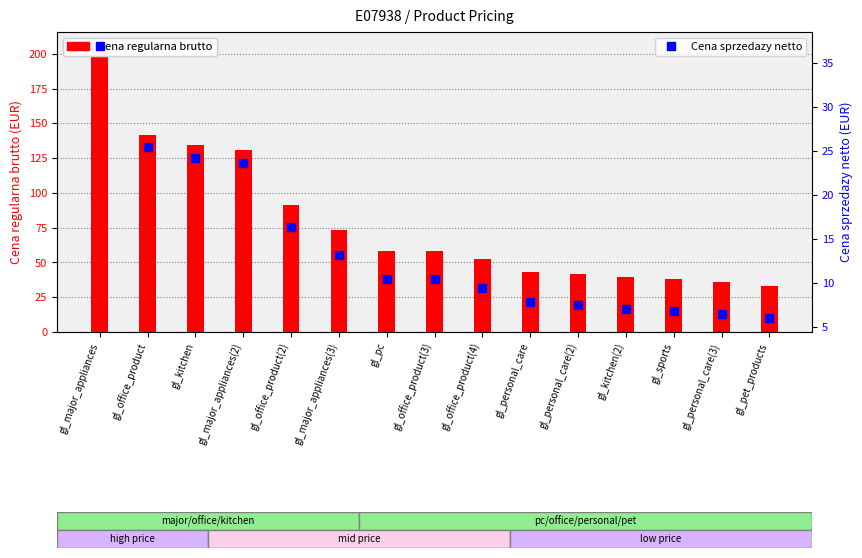

Which series has the largest total across all categories?

Cena regularna brutto